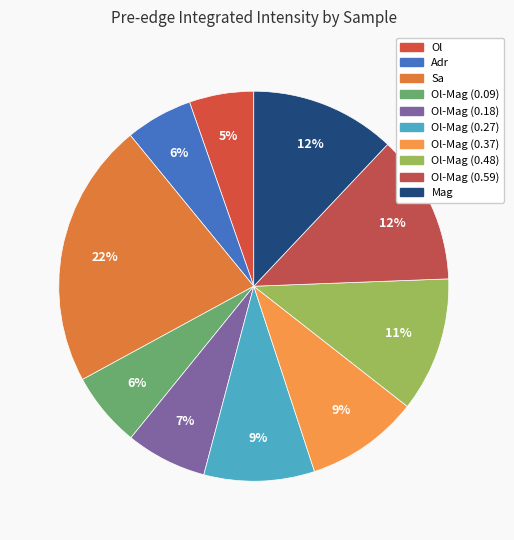

How many slices are in this pie chart?

10